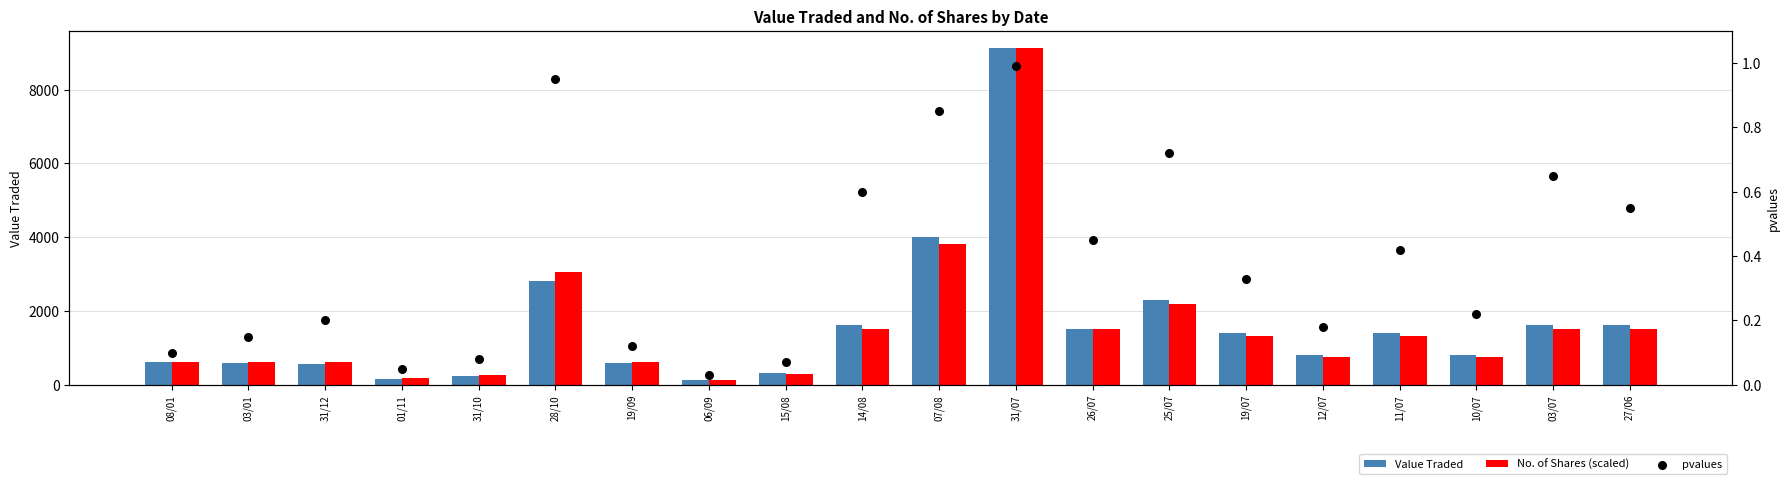

Which series has the largest total across all categories?

Value Traded